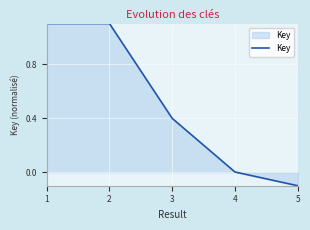

The chart shows a value of 1.1 at 2. True or false?

True